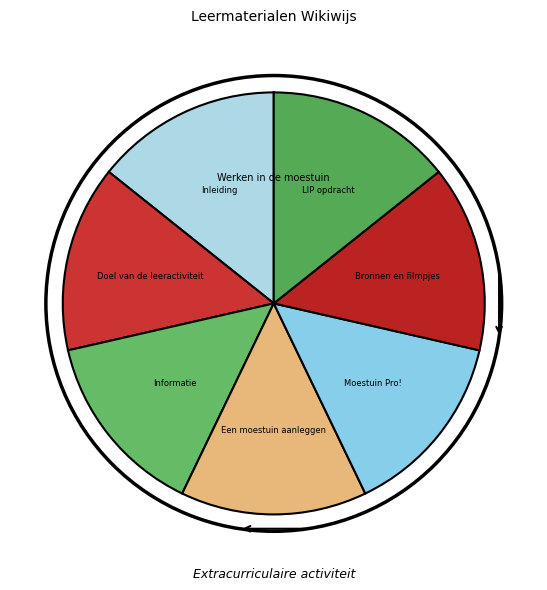

Is the sum of Bronnen en filmpjes and LIP opdracht greater than half?

No